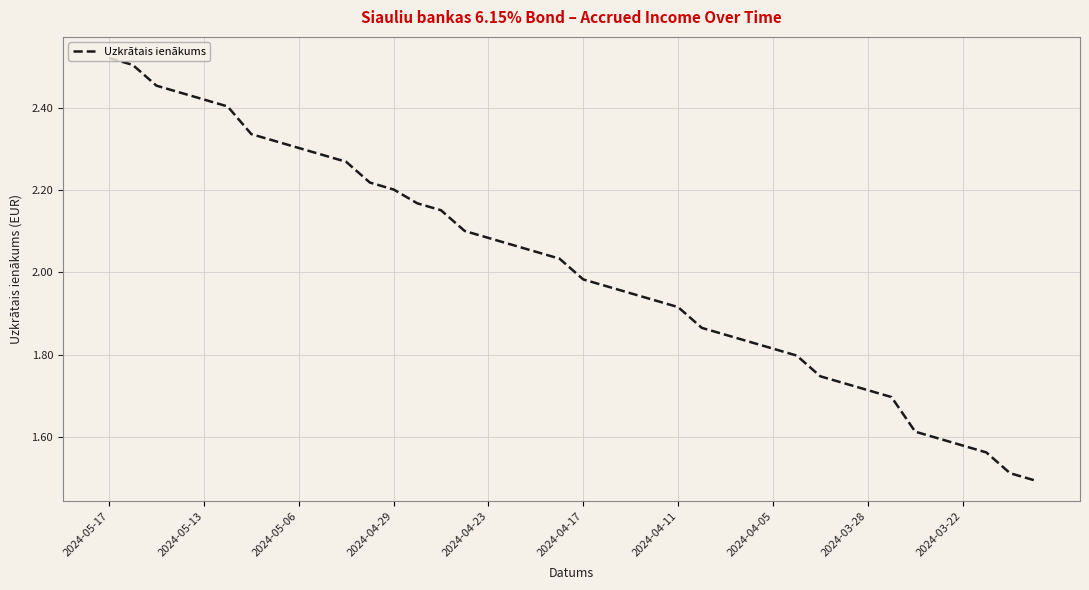

What is the difference between the maximum and minimum values?

1.0